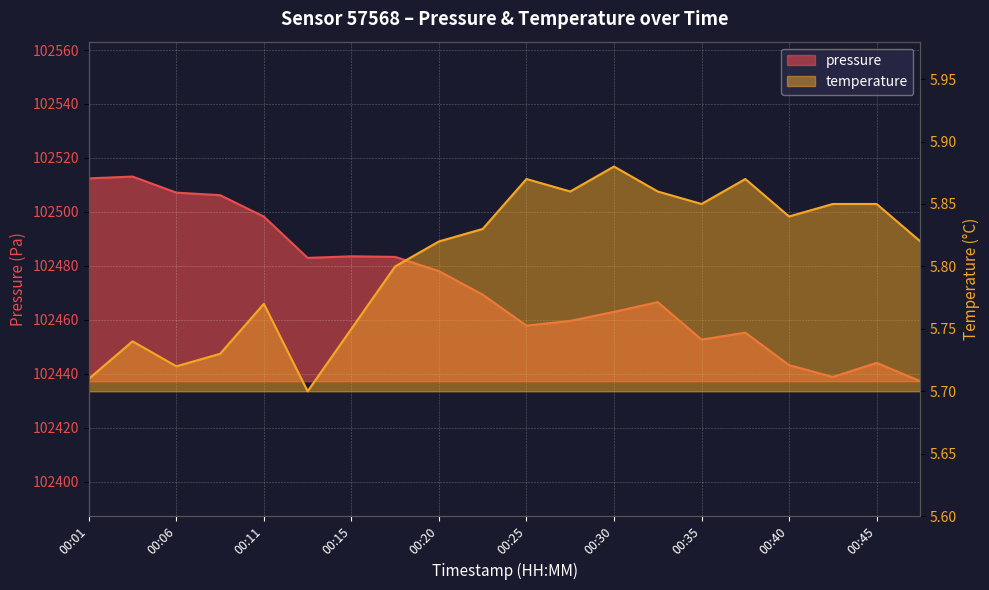

What is the highest value of the temperature series?

5.9